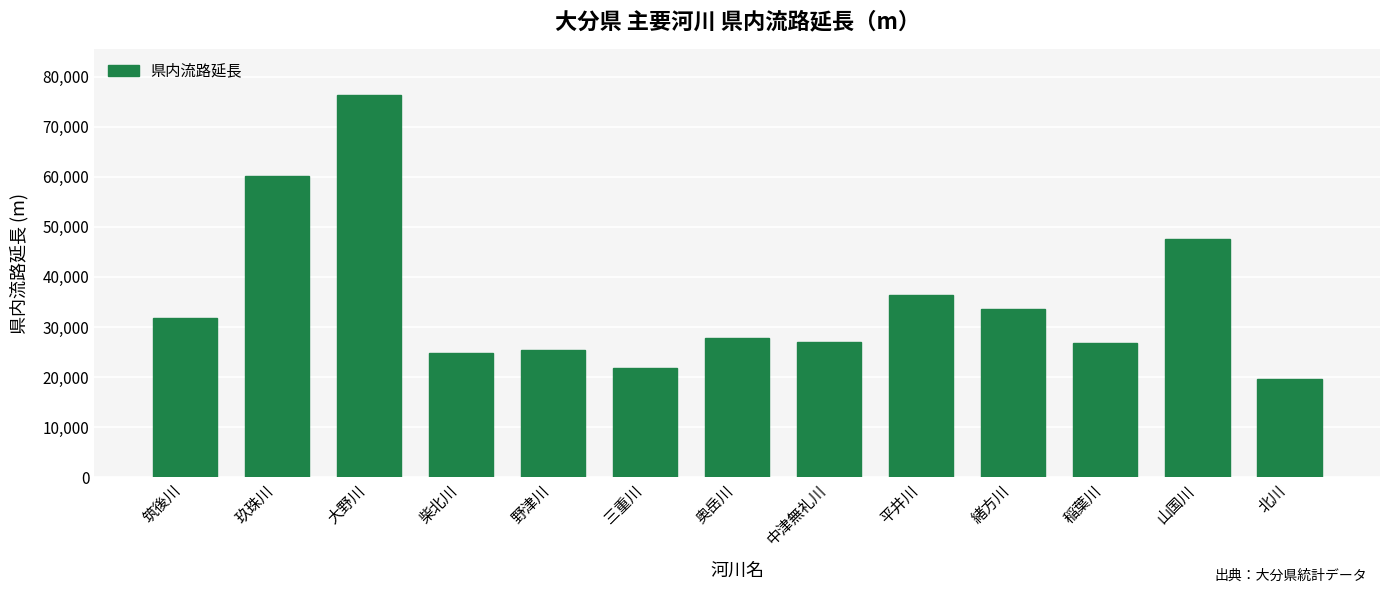

Does the chart contain stacked bars?

No